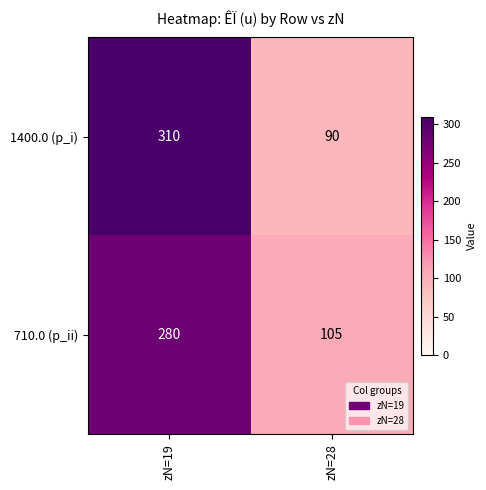

What is the difference between the highest and lowest values at zN=28?

15